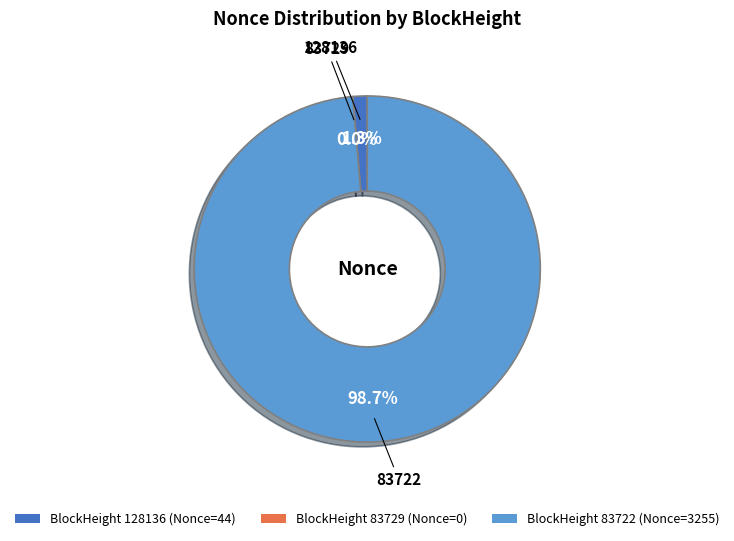

Which category has the smallest portion of the pie?

83729